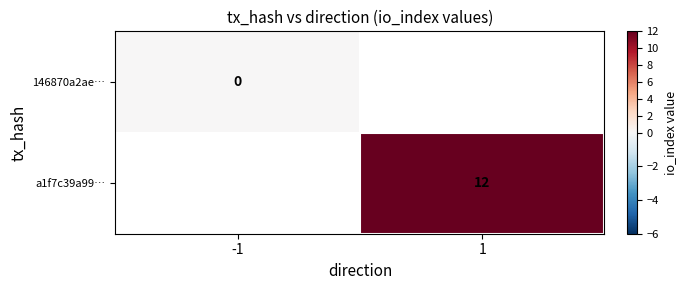

How many categories are shown in the chart?

2